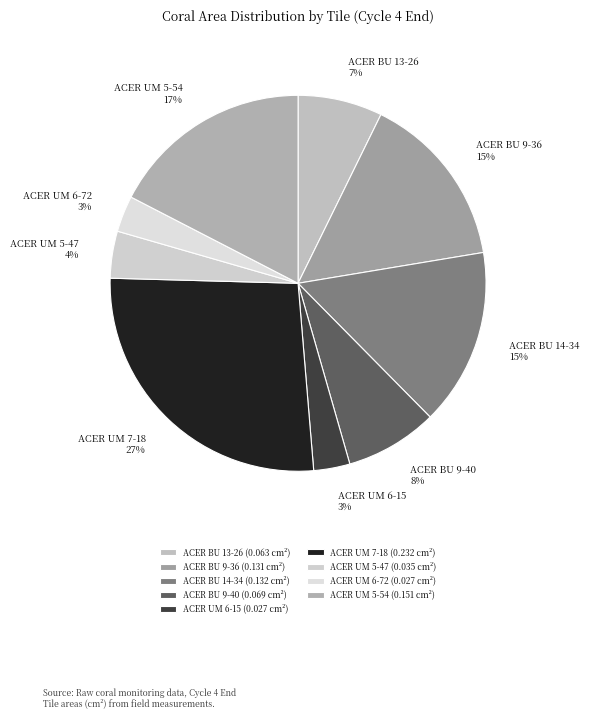

To the nearest percent, what is the difference between the ACER UM 6-72 and ACER UM 5-47 slice percentages?

1%